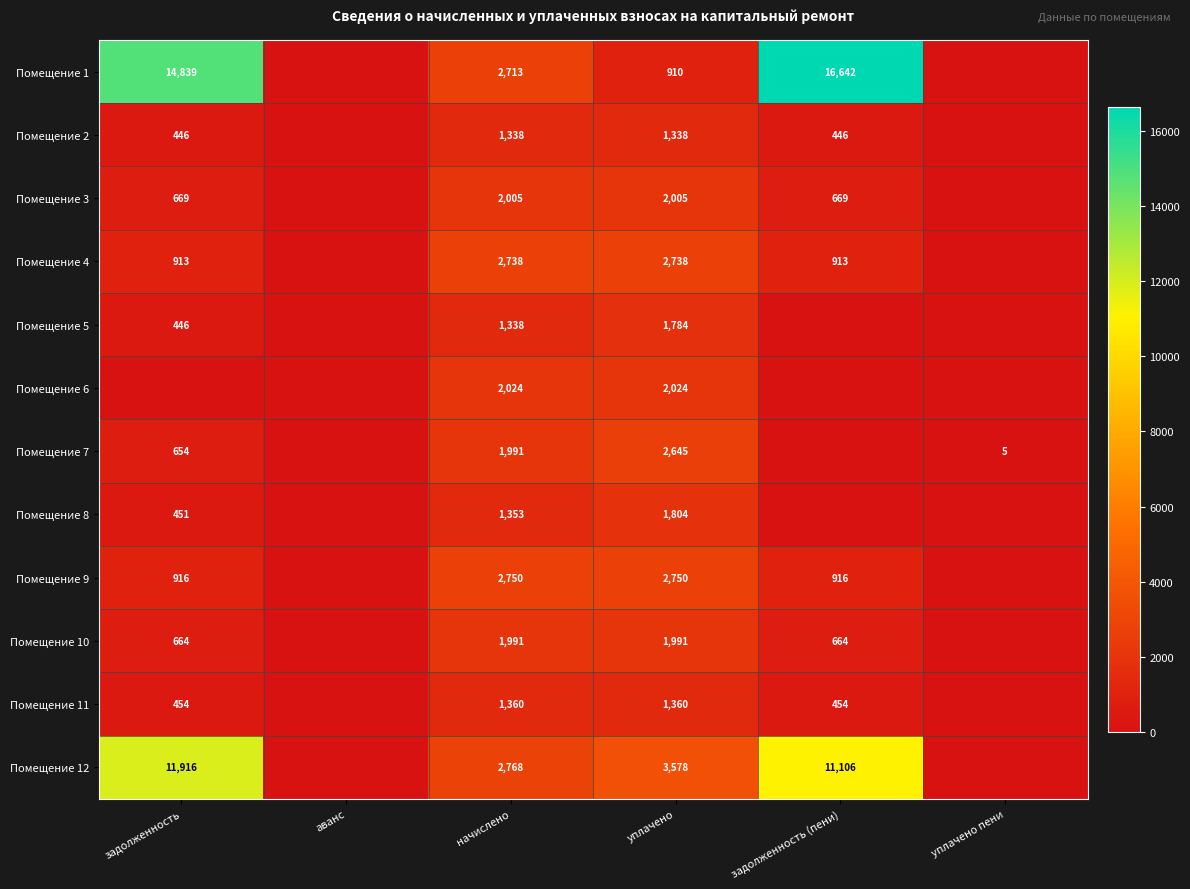

What is the total value across all series at начислено?

24369